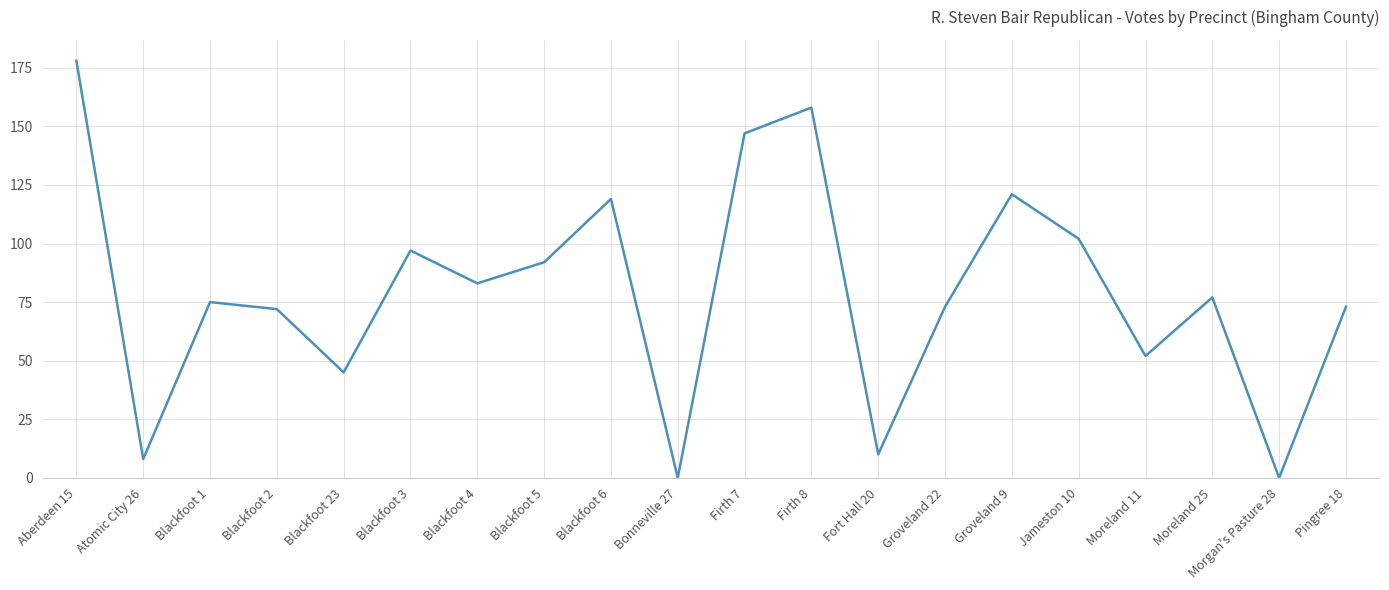

What is the difference between the values at Atomic City 26 and Blackfoot 6?

111